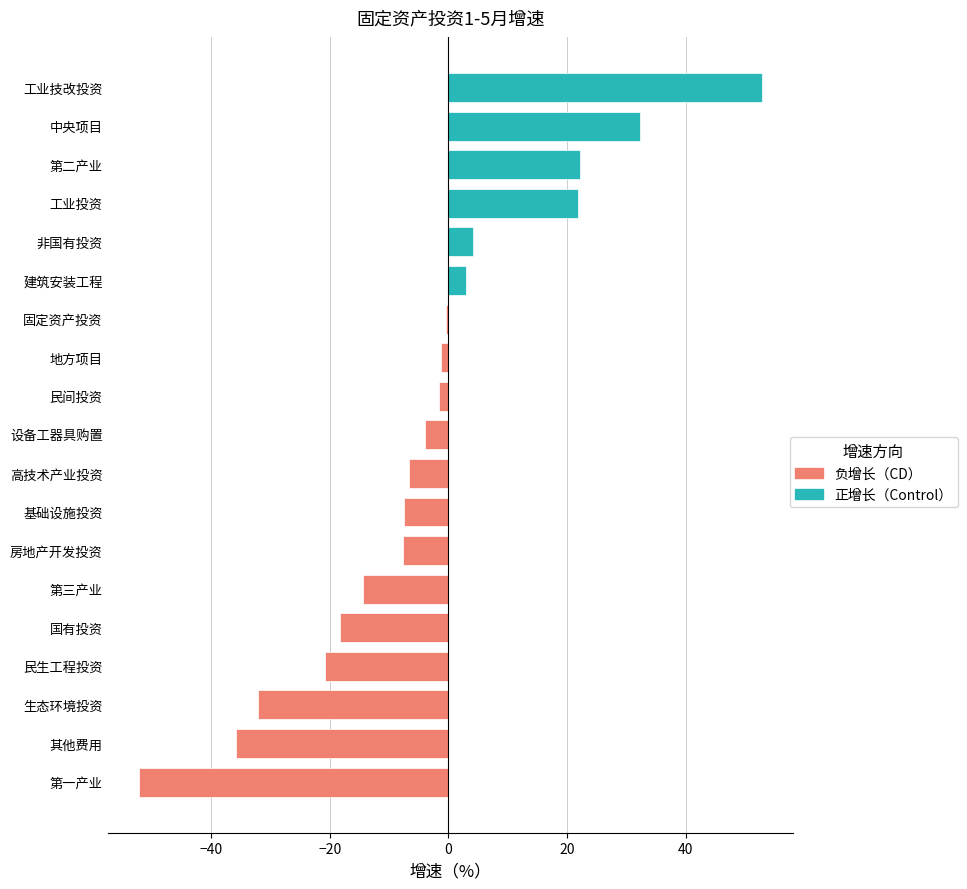

How many values in the 负增长 series are below -4?

9